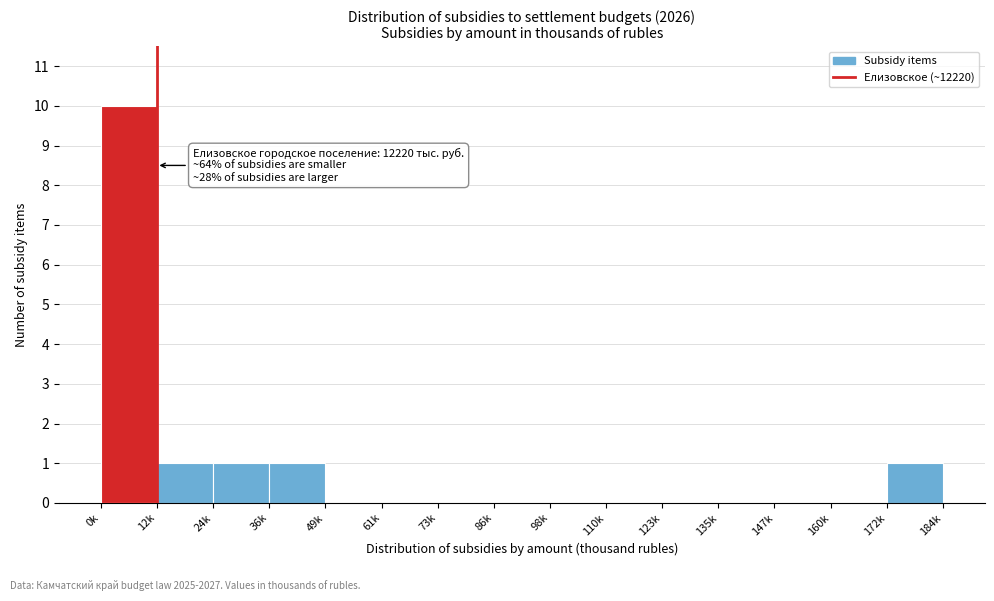

Reading right to left, what are all the values shown in this chart?

172k=1	160k=0	147k=0	135k=0	123k=0	110k=0	98k=0	86k=0	73k=0	61k=0	49k=0	36k=1	24k=1	12k=1	0k=10